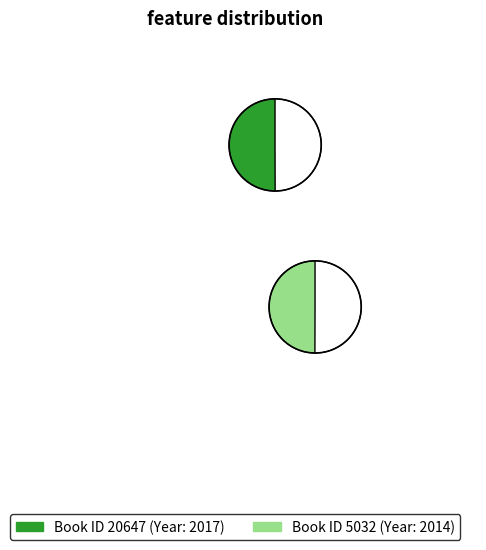

True or false: 5032 accounts for 35% of the total.

False